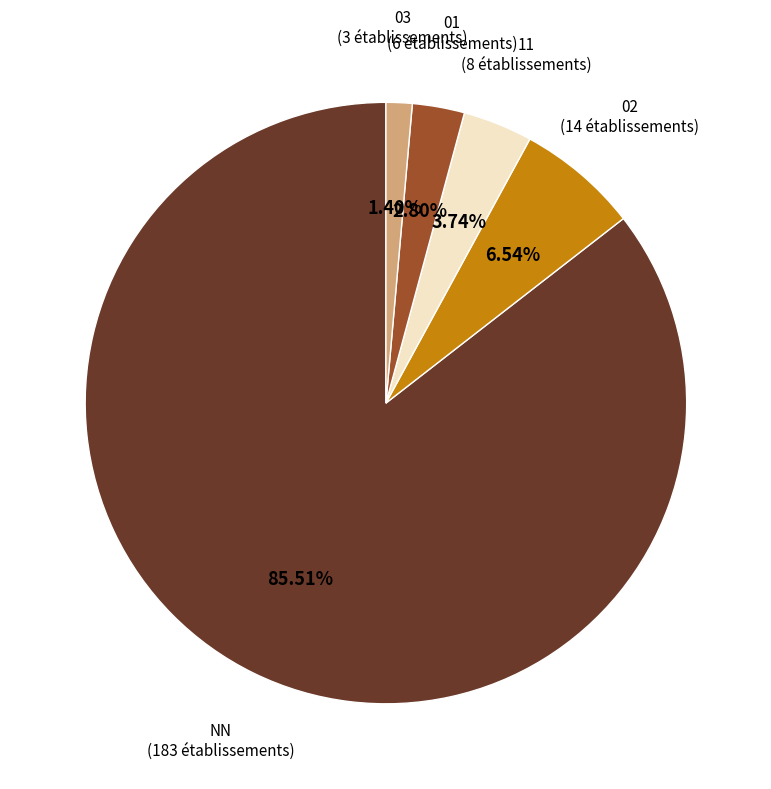

Approximately how many times larger is the value at 03 compared to 01?

0.5